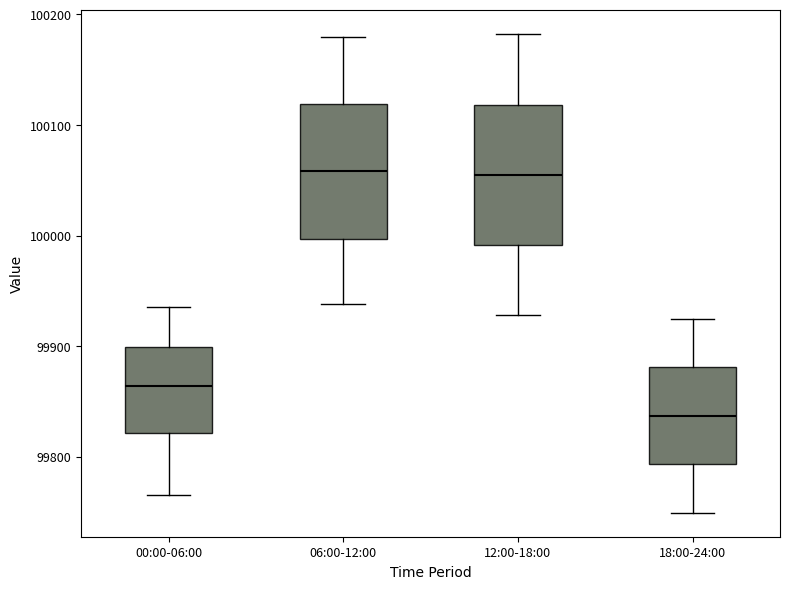

Where does the median line of the box for 06:00-12:00 sit on the y-axis? The values are not printed on the chart, so give them approximately, as read against the axis.

100060